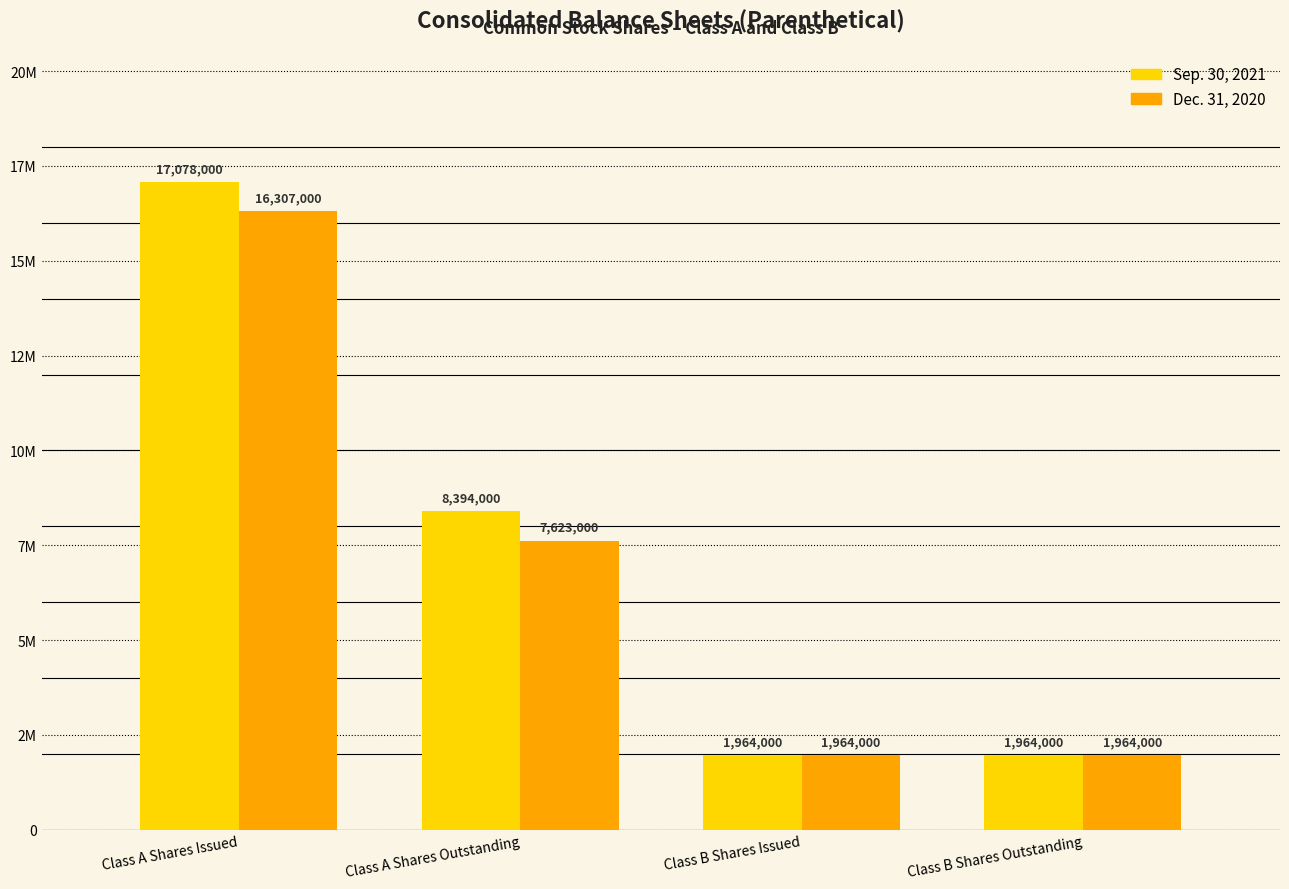

Which series changed the most between Class A Shares Issued and Class B Shares Outstanding?

Sep. 30, 2021